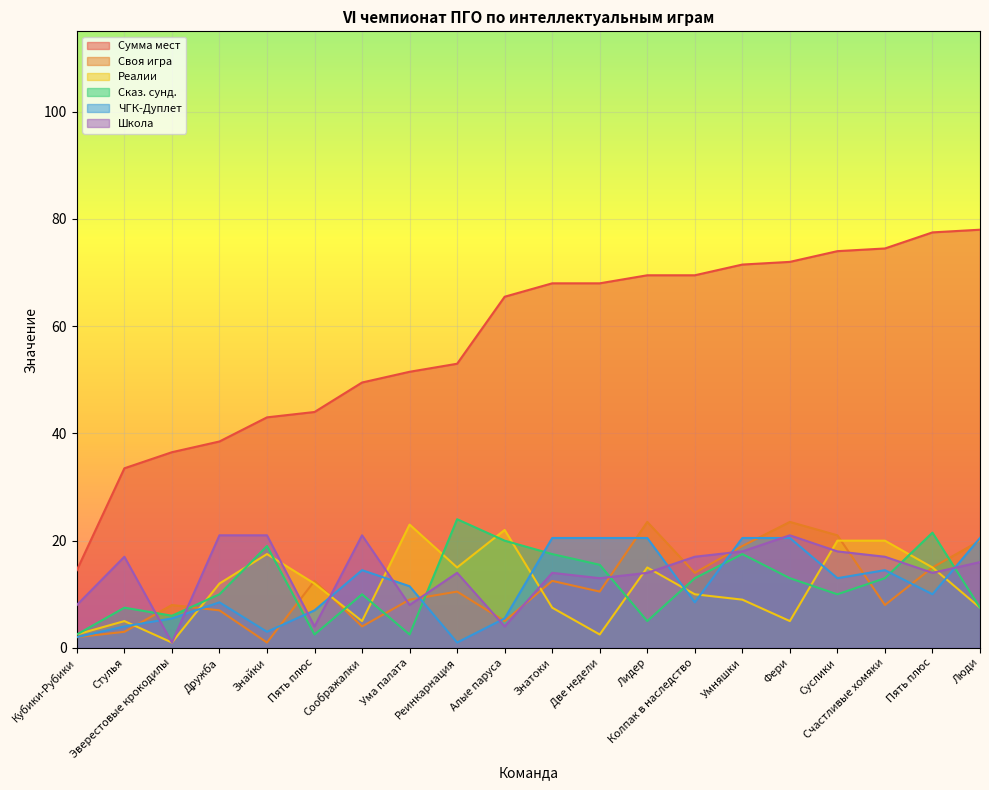

The Сумма мест series shows 38.5 at Дружба. True or false?

True